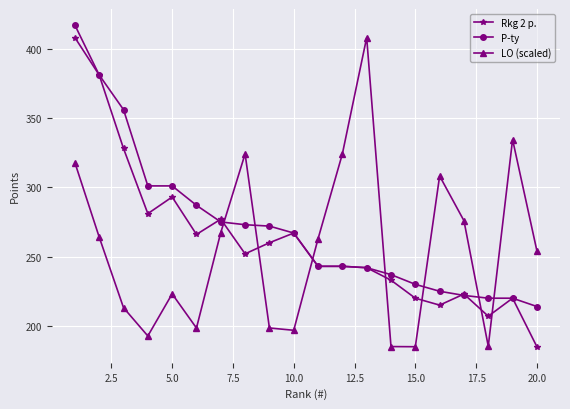

What is the maximum value for LO (scaled)?

408.0